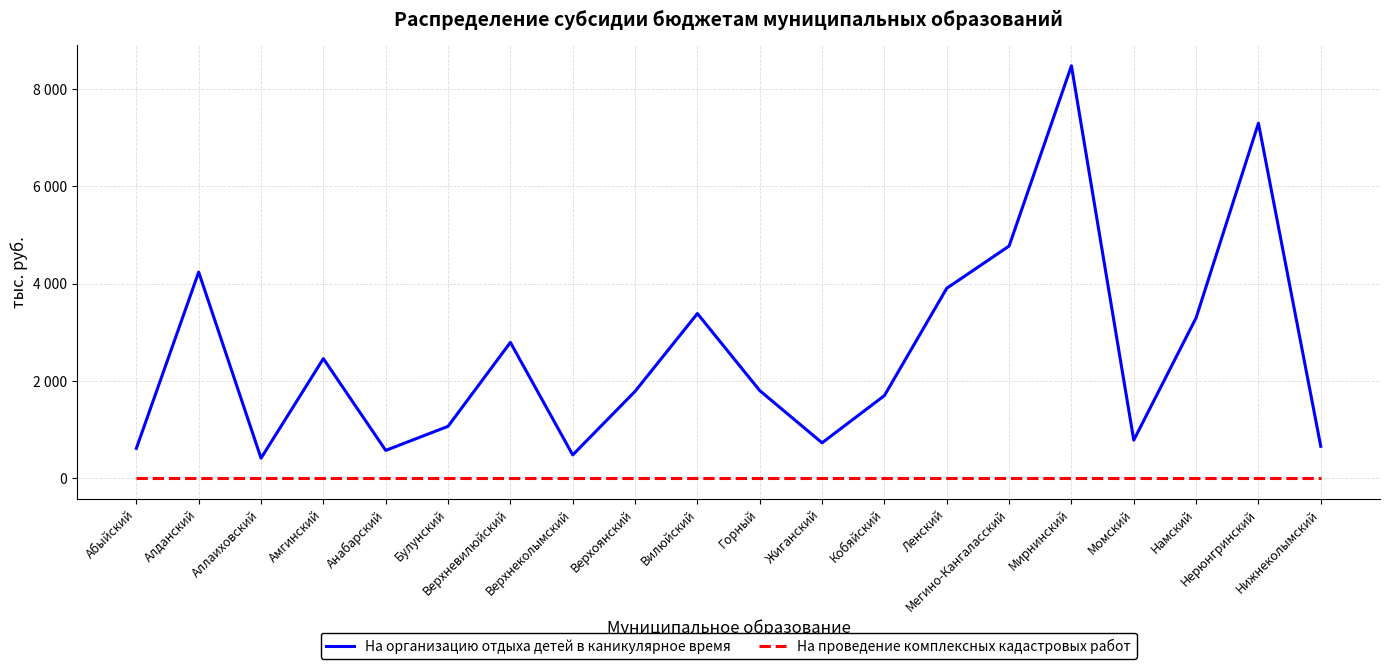

What is the highest value of the На организацию отдыха детей в каникулярное время series?

8478